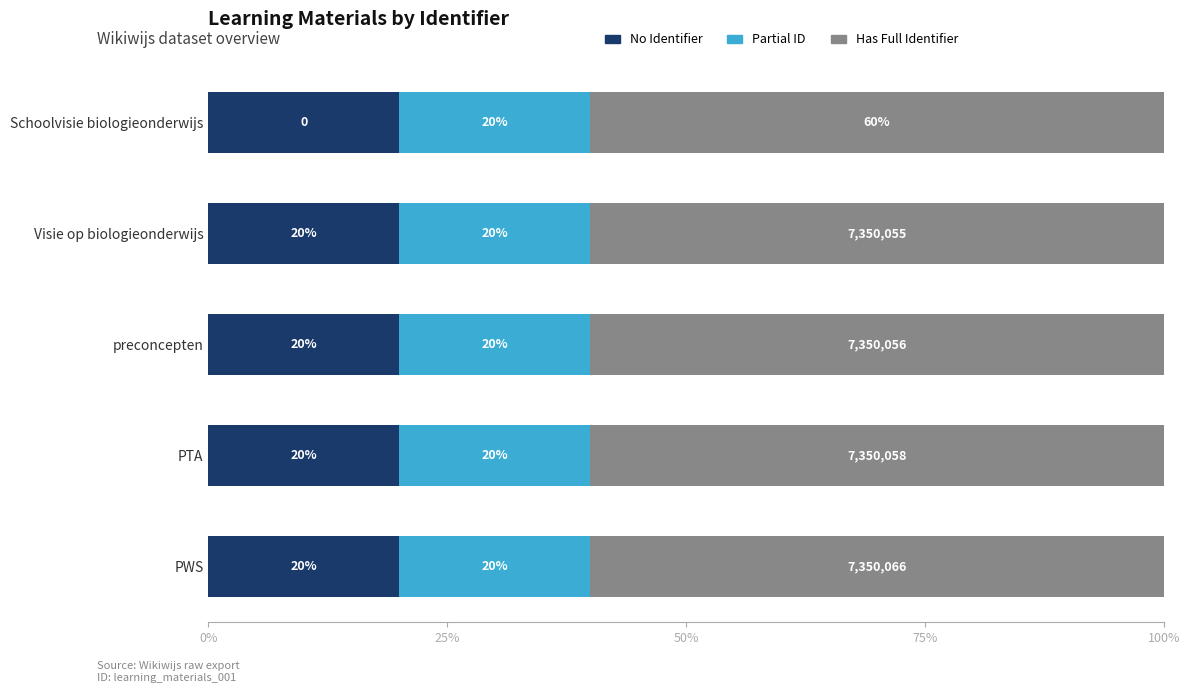

What is the average value of the No Identifier series?

20